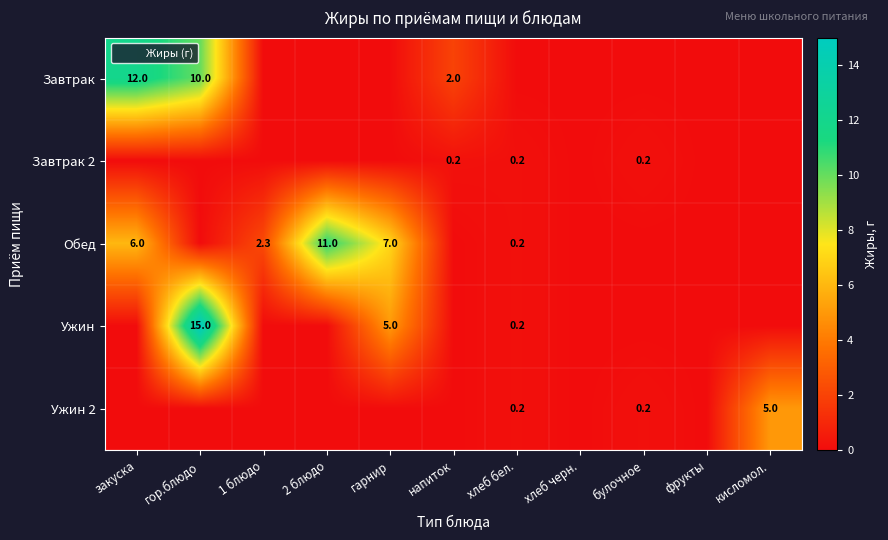

How many values in Завтрак are above zero?

3